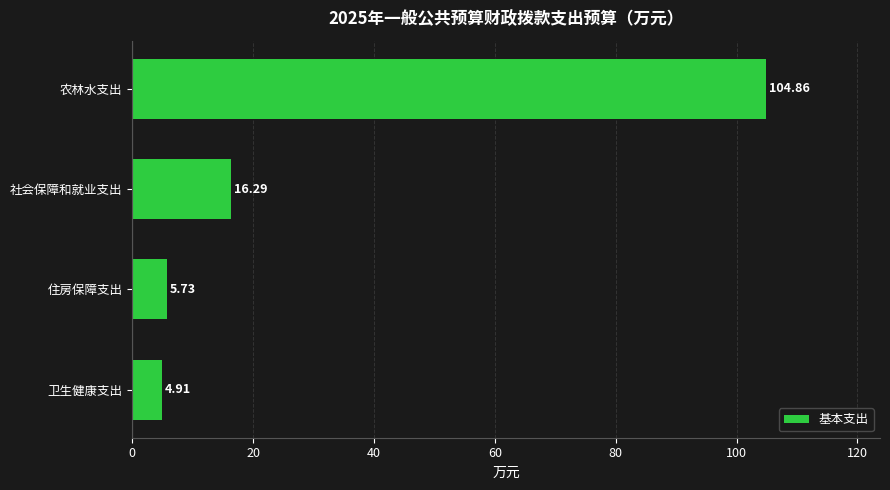

At which category does the chart reach its peak across all series?

农林水支出